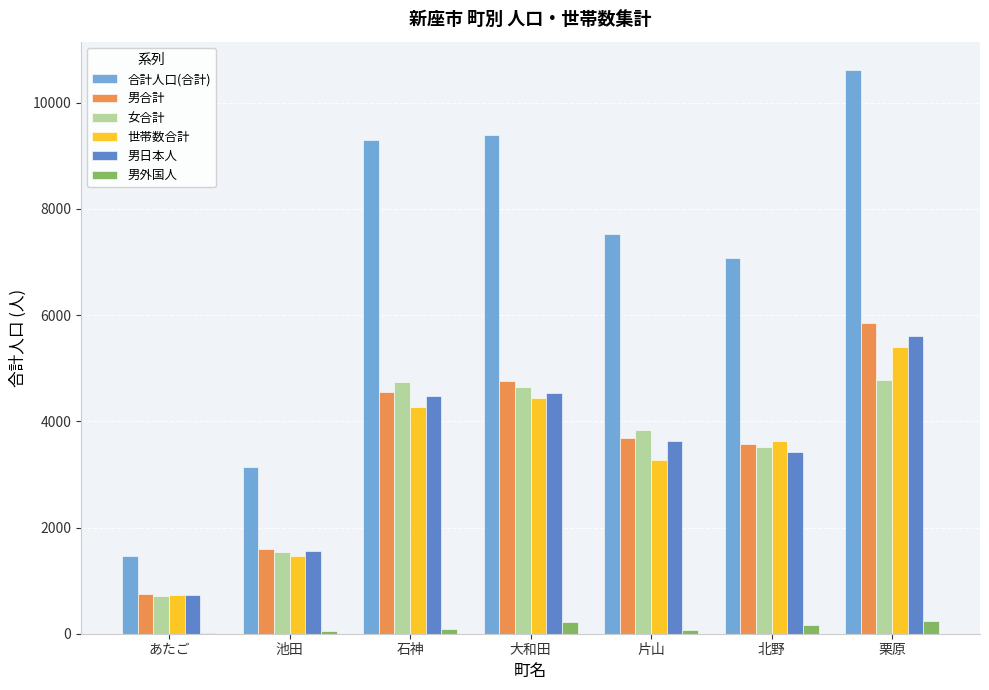

True or false: 合計人口(合計) has a value of 10619 at 栗原.

True